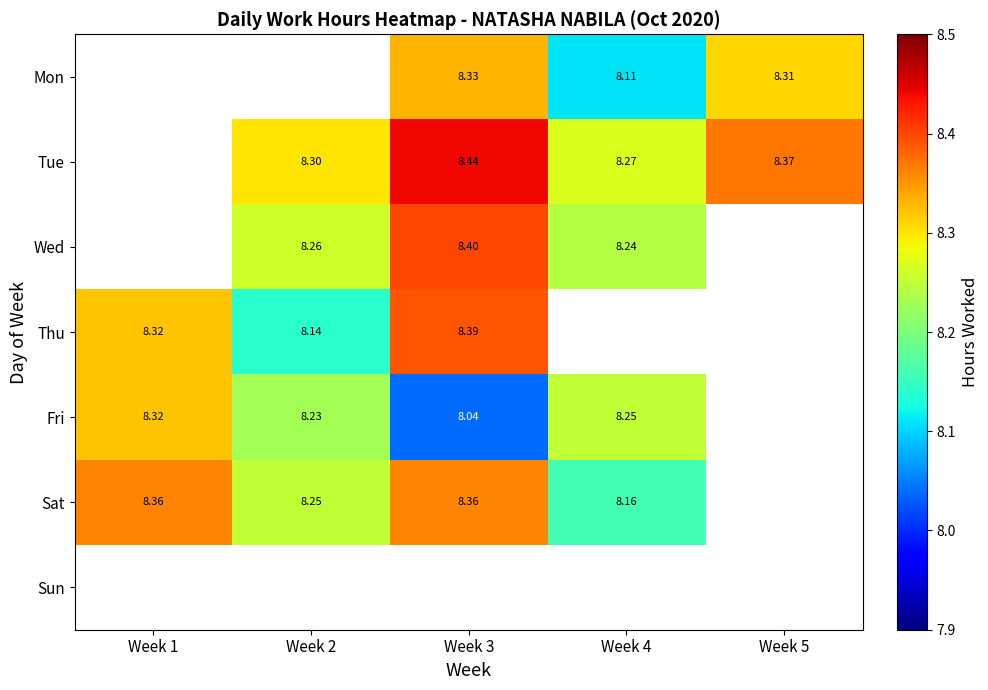

How many values in the Fri series exceed 8?

4